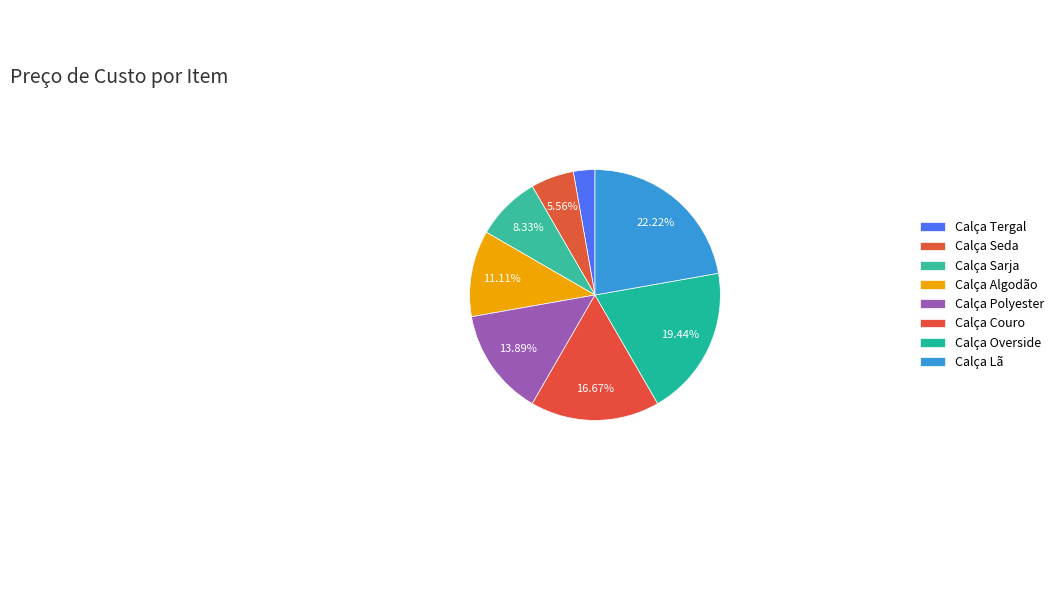

To the nearest percent, what percentage of the pie is Calça Lã?

22%